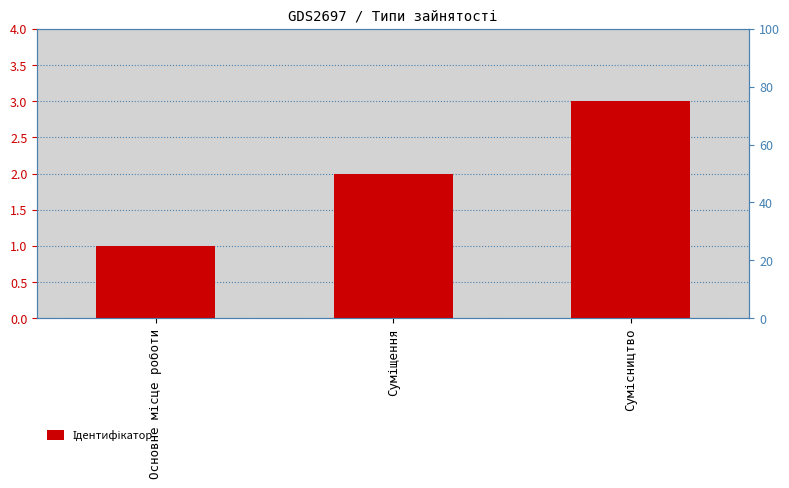

Reading right to left, list all the values displayed in this chart.

Сумісництво=3	Суміщення=2	Основне місце роботи=1